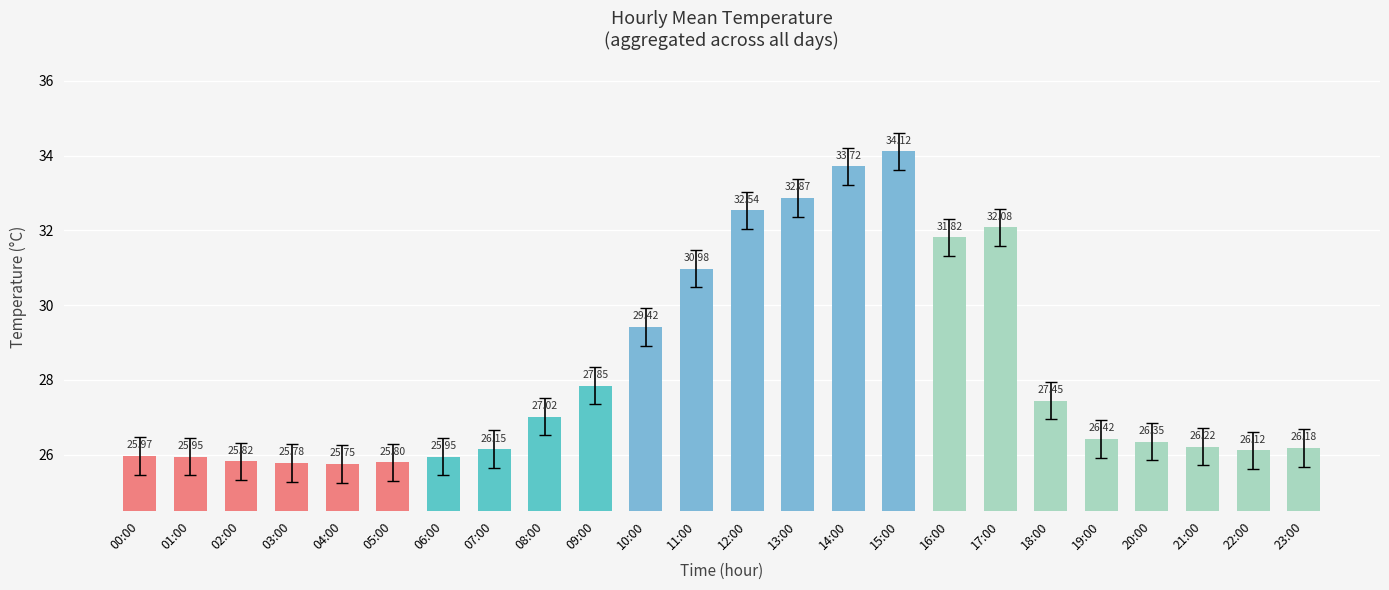

Which category has the highest value across all series?

15:00